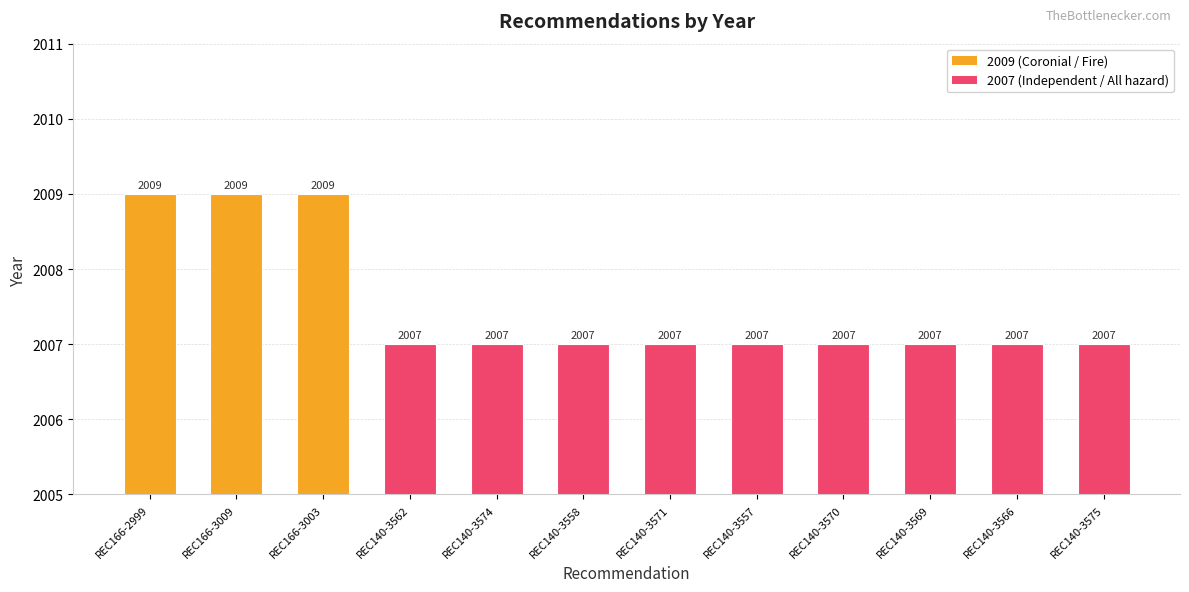

Approximately how many times larger is the value at REC140-3566 compared to REC140-3575?

1.0